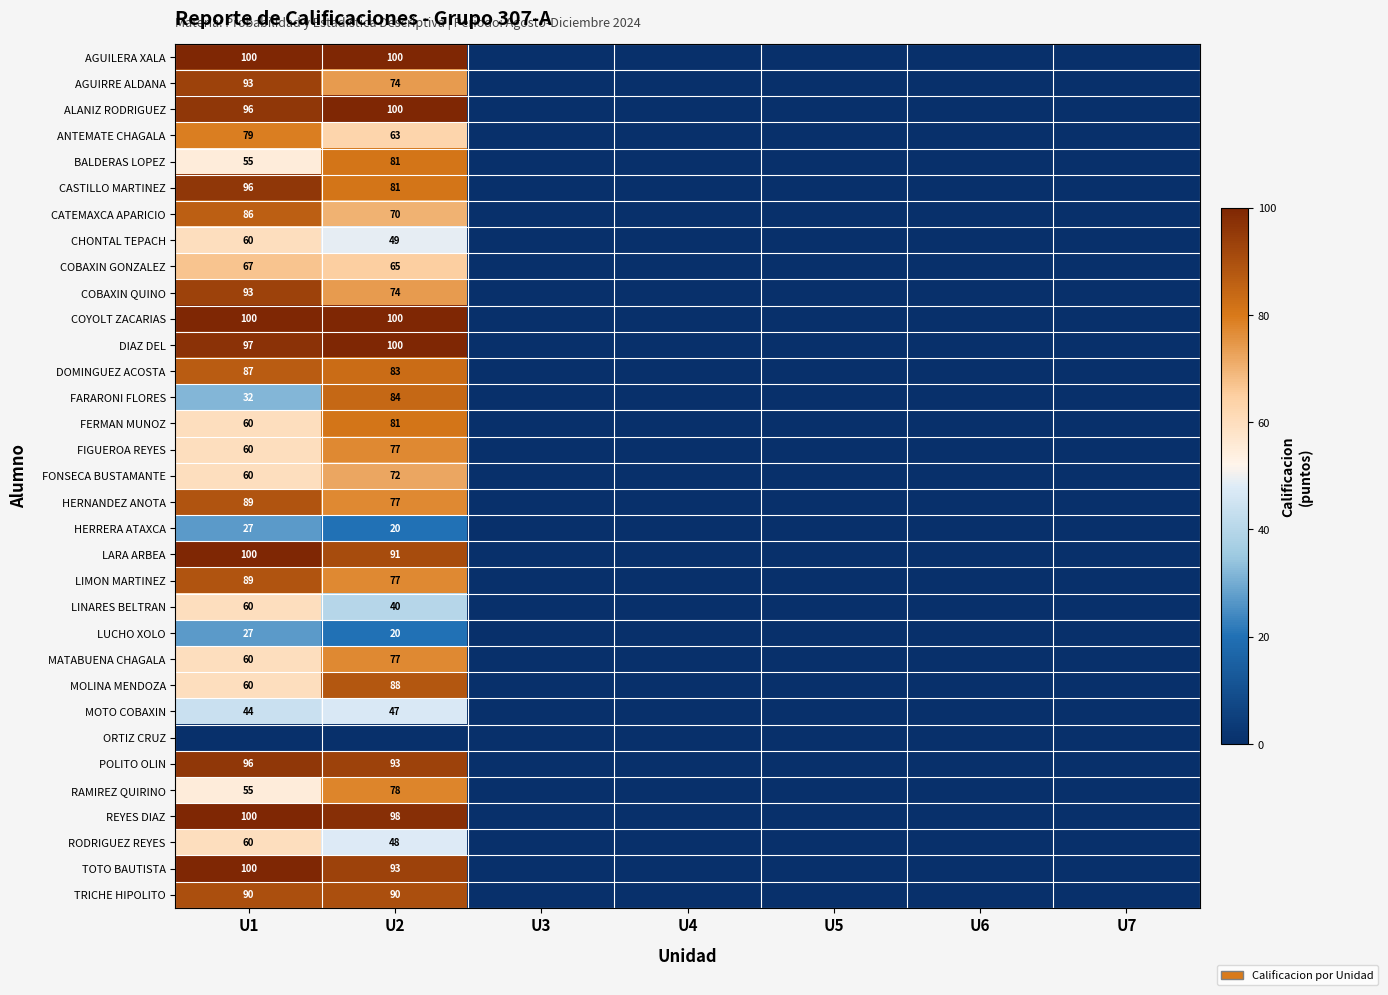

True or false: ANTEMATE CHAGALA has a value of 123 at U1.

False